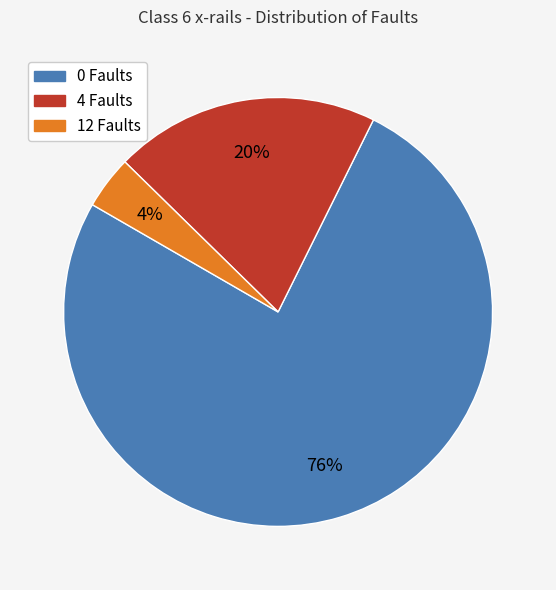

How many segments does this pie chart have?

3